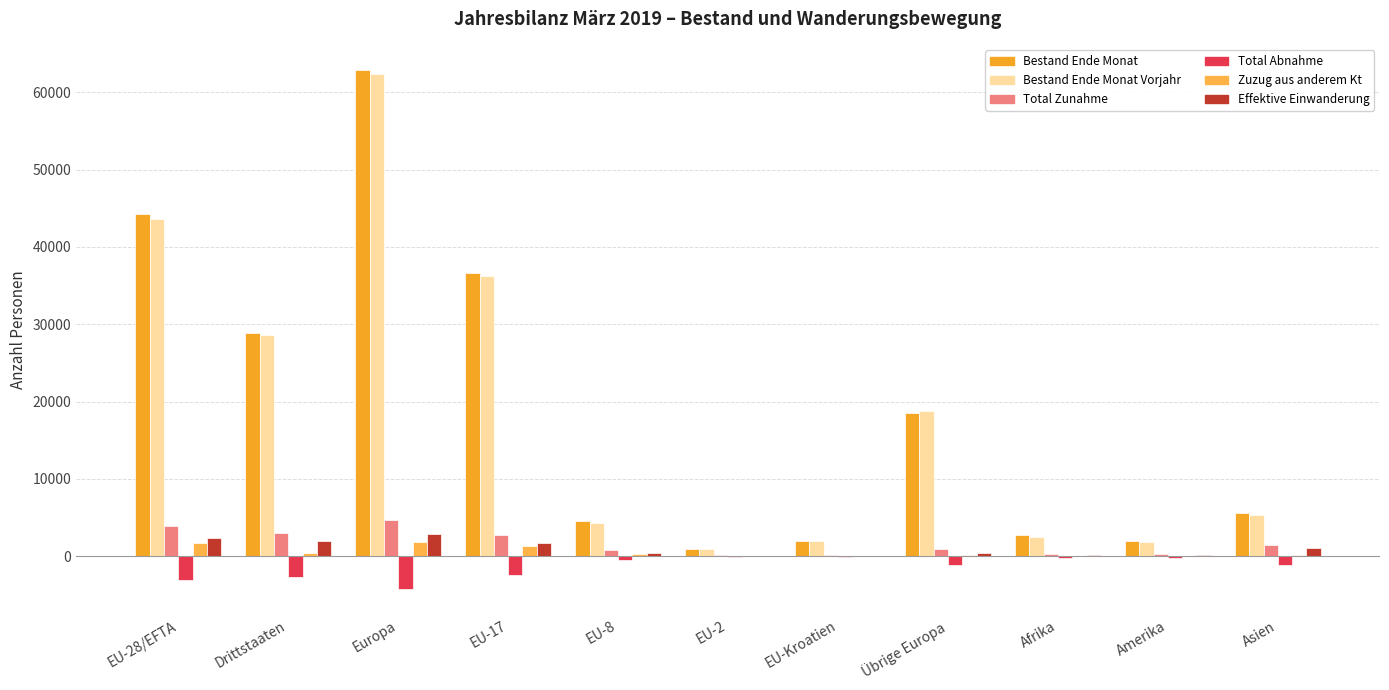

What is the spread (max minus min) of values at Drittstaaten?

31578